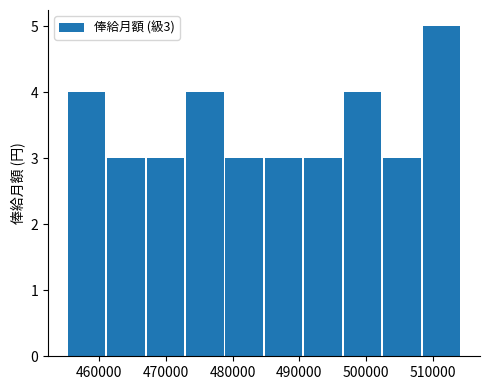

Which range on the x-axis has the tallest bar?

508000 to 514000